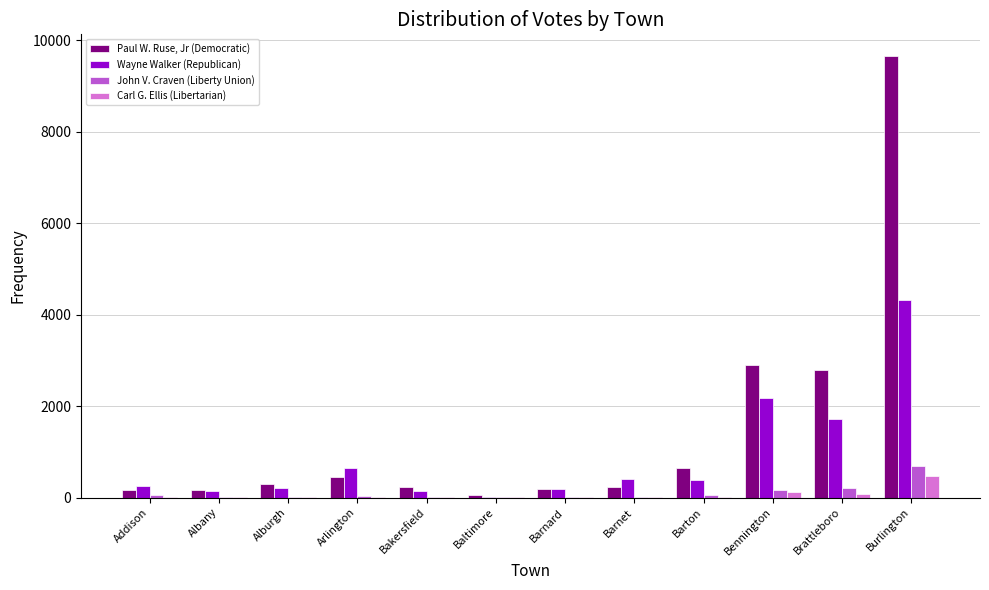

Which series has the largest total across all categories?

Paul W. Ruse, Jr (Democratic)